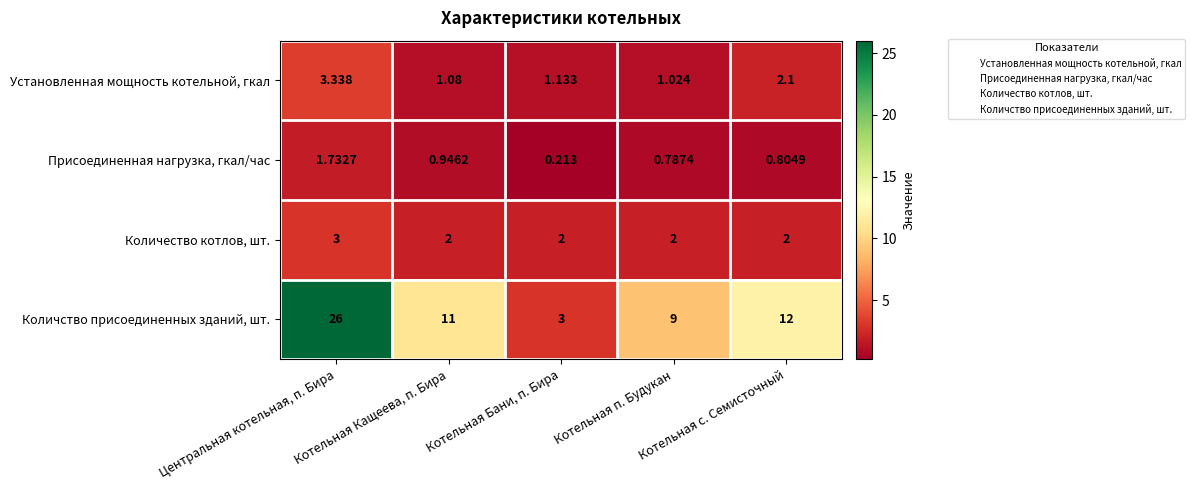

What is the difference between the highest and lowest values at Котельная Кащеева, п. Бира?

10.1